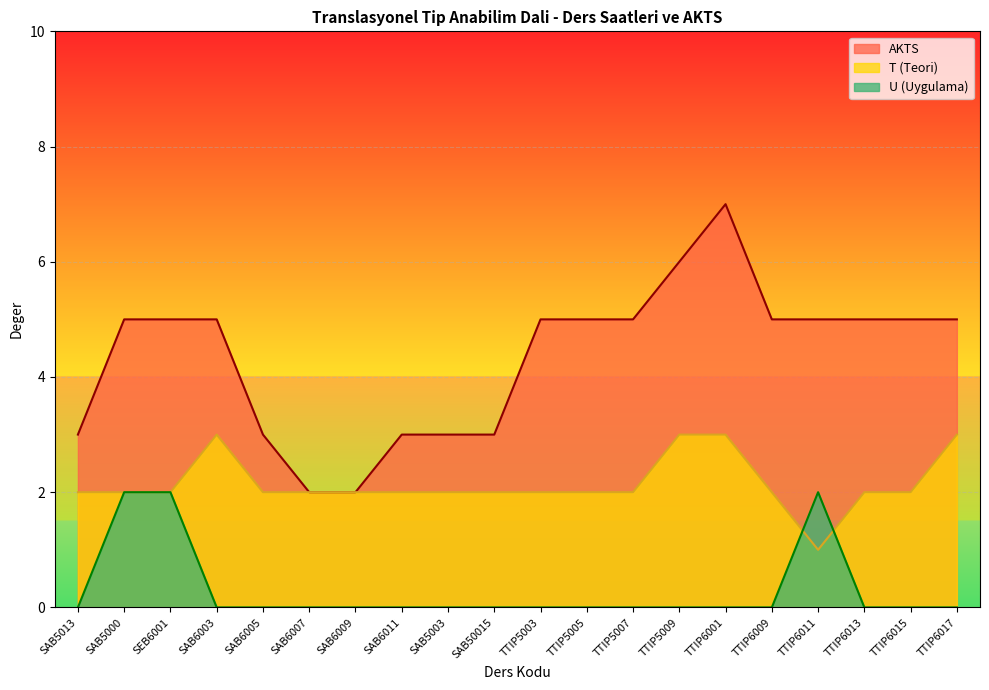

Reading right to left, transcribe all the data shown in this chart.

AKTS: TTIP6017=5	TTIP6015=5	TTIP6013=5	TTIP6011=5	TTIP6009=5	TTIP6001=7	TTIP5009=6	TTIP5007=5	TTIP5005=5	TTIP5003=5	SAB50015=3	SAB5003=3	SAB6011=3	SAB6009=2	SAB6007=2	SAB6005=3	SAB6003=5	SEB6001=5	SAB5000=5	SAB5013=3
T (Teori): TTIP6017=3	TTIP6015=2	TTIP6013=2	TTIP6011=1	TTIP6009=2	TTIP6001=3	TTIP5009=3	TTIP5007=2	TTIP5005=2	TTIP5003=2	SAB50015=2	SAB5003=2	SAB6011=2	SAB6009=2	SAB6007=2	SAB6005=2	SAB6003=3	SEB6001=2	SAB5000=2	SAB5013=2
U (Uygulama): TTIP6017=0	TTIP6015=0	TTIP6013=0	TTIP6011=2	TTIP6009=0	TTIP6001=0	TTIP5009=0	TTIP5007=0	TTIP5005=0	TTIP5003=0	SAB50015=0	SAB5003=0	SAB6011=0	SAB6009=0	SAB6007=0	SAB6005=0	SAB6003=0	SEB6001=2	SAB5000=2	SAB5013=0